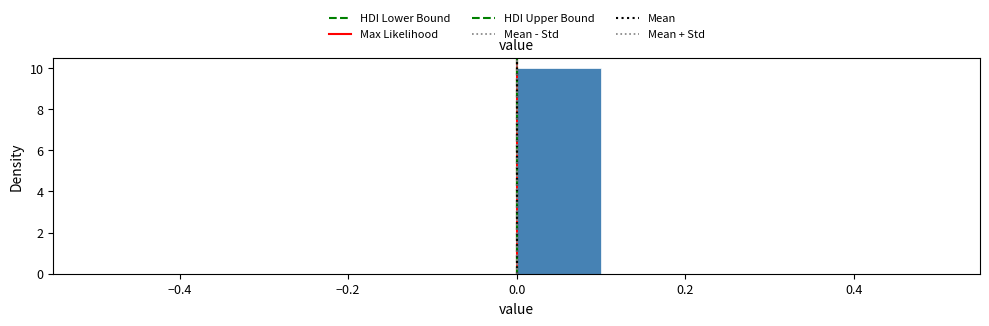

Reading left to right, list every bar in this chart as the range it spans on the x-axis followed by its height. The values are not printed on the chart, so give them approximately, as read against the axis.

-0.5 to -0.4: 0
-0.4 to -0.3: 0
-0.3 to -0.2: 0
-0.2 to -0.1: 0
-0.1 to 0.0: 0
0.0 to 0.1: 10
0.1 to 0.2: 0
0.2 to 0.3: 0
0.3 to 0.4: 0
0.4 to 0.5: 0